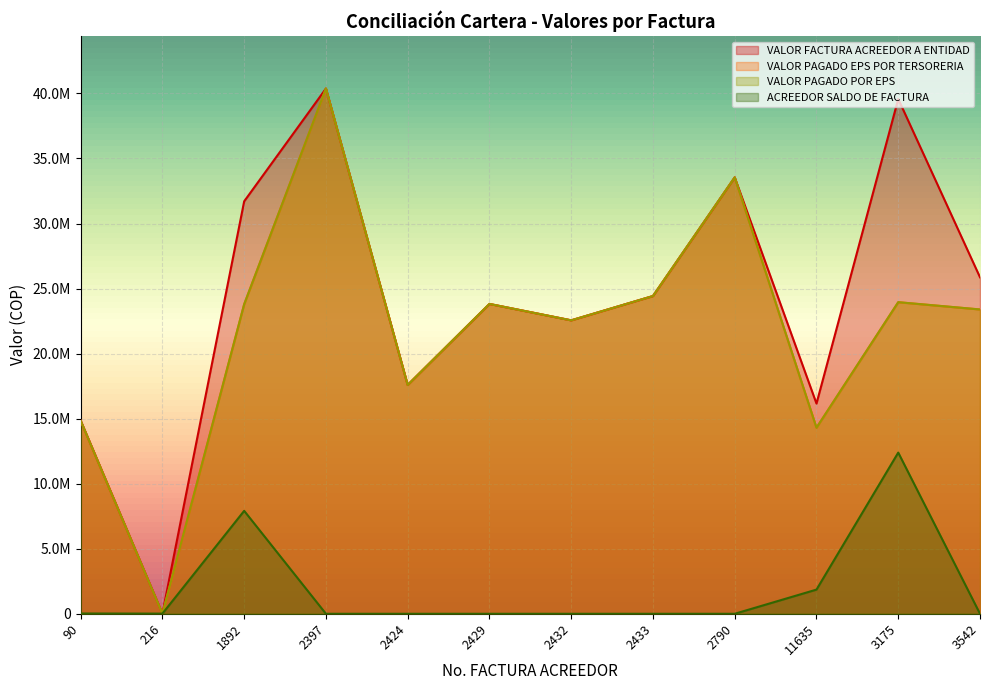

Reading left to right, list all the values displayed in this chart.

VALOR FACTURA ACREEDOR A ENTIDAD: 90=14859460	216=13186	1892=31707972	2397=40377569	2424=17590652	2429=23818503	2432=22557772	2433=24426602	2790=33547570	11635=16160215	3175=39578526	3542=25869155
VALOR PAGADO EPS POR TERSORERIA: 90=14837172	216=0	1892=23794838	2397=40377569	2424=17590652	2429=23818503	2432=22557772	2433=24426602	2790=33547570	11635=14301024	3175=23953261	3542=23393755
VALOR PAGADO POR EPS: 90=14837172	216=0	1892=23794838	2397=40377569	2424=17590652	2429=23818503	2432=22557772	2433=24426602	2790=33547570	11635=14301024	3175=23953261	3542=23393755
ACREEDOR SALDO DE FACTURA: 90=22288	216=13186	1892=7913134	2397=0	2424=0	2429=0	2432=0	2433=0	2790=0	11635=1859191	3175=12391065	3542=0